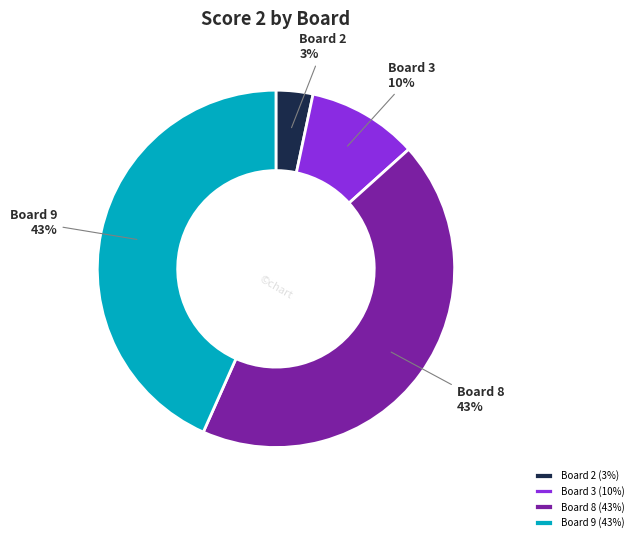

True or false: Board 3 accounts for 21% of the total.

False